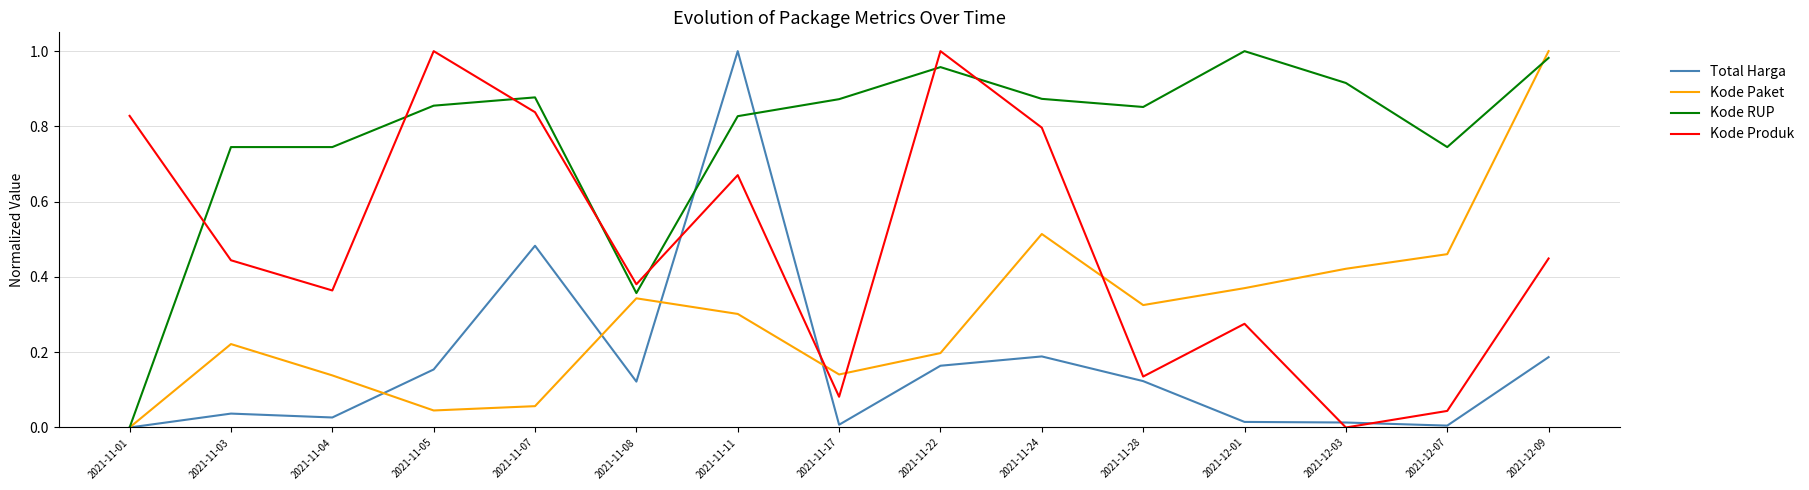

Which series has the largest total across all categories?

Kode RUP